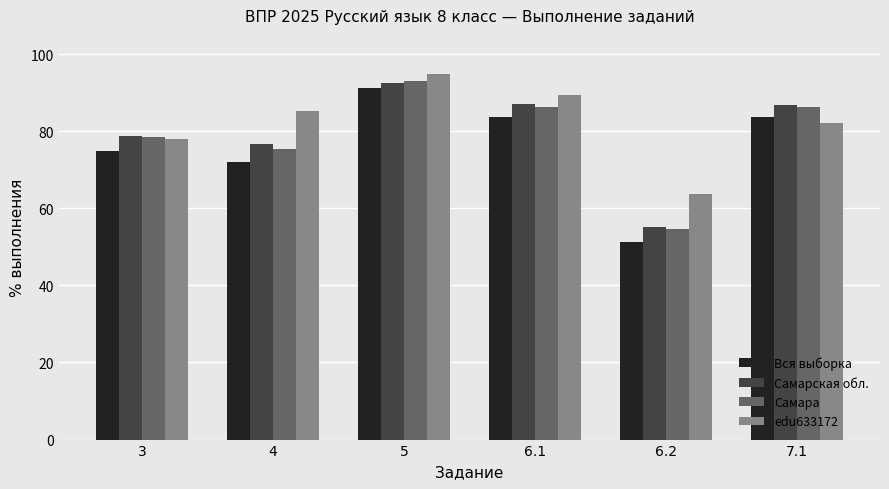

What are all the series names shown in the legend?

Вся выборка, Самарская обл., Самара, edu633172